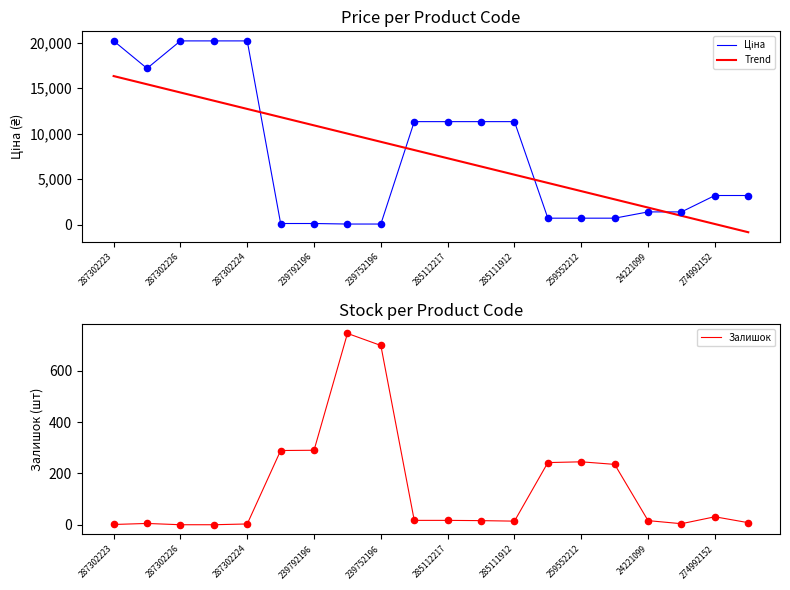

Which series reaches the minimum Y coordinate?

Trend